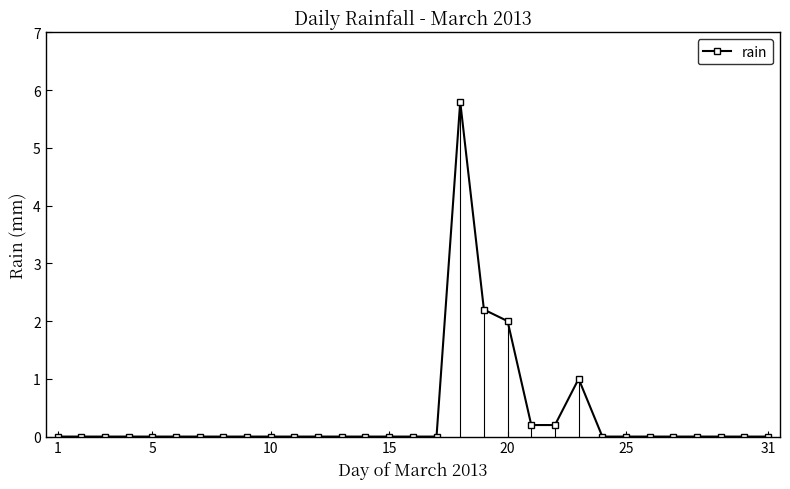

What is the difference between the second highest and second lowest values?

2.2